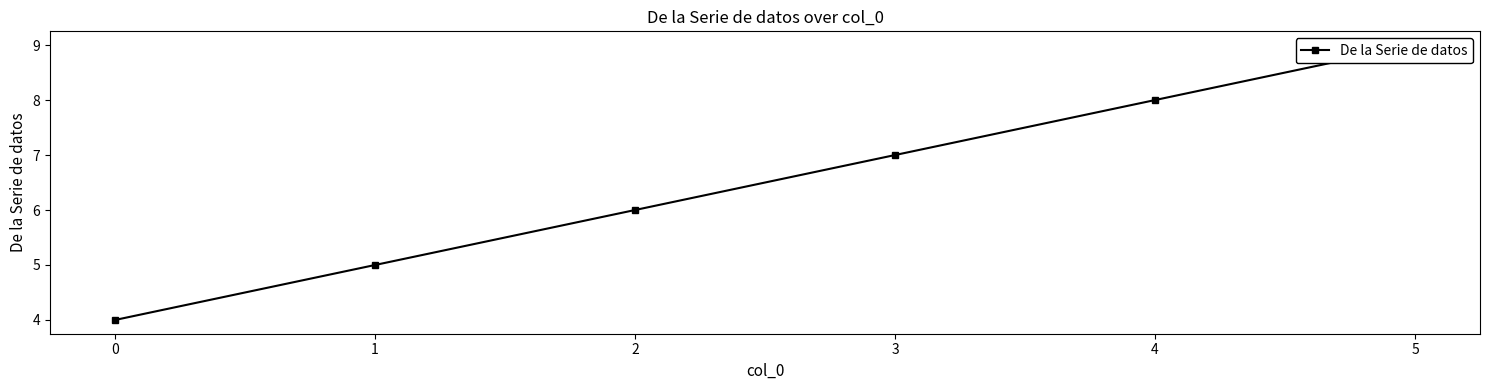

What is the difference between the values at 3 and 4?

1